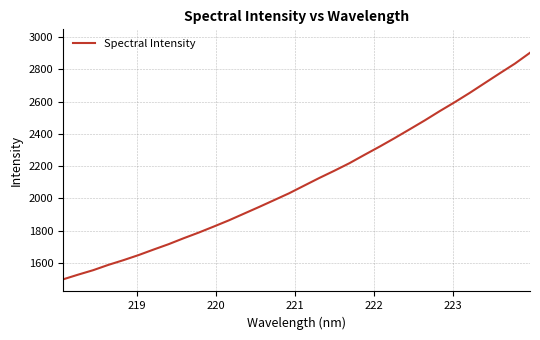

What is the sum of all values?

67418.5